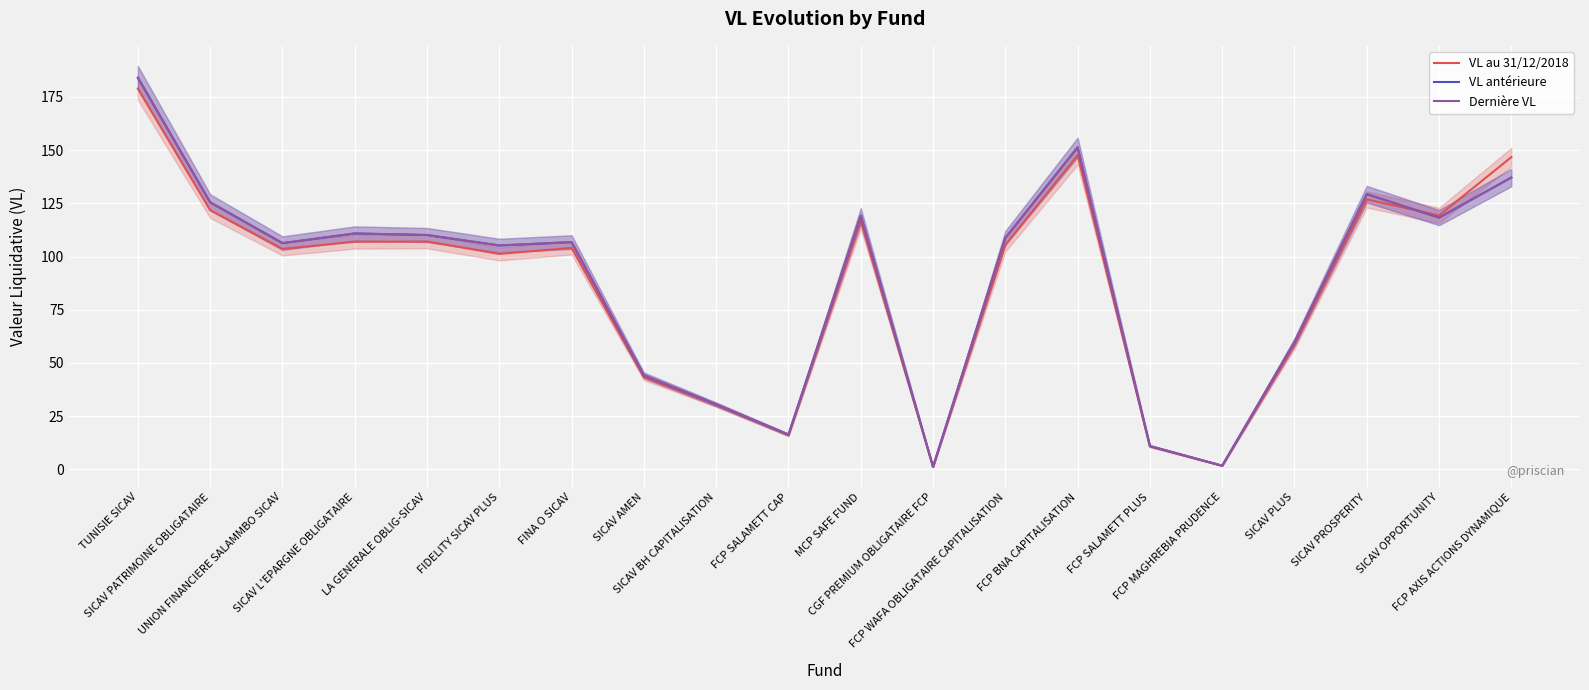

What are all the series names shown in the legend?

VL au 31/12/2018, VL antérieure, Dernière VL